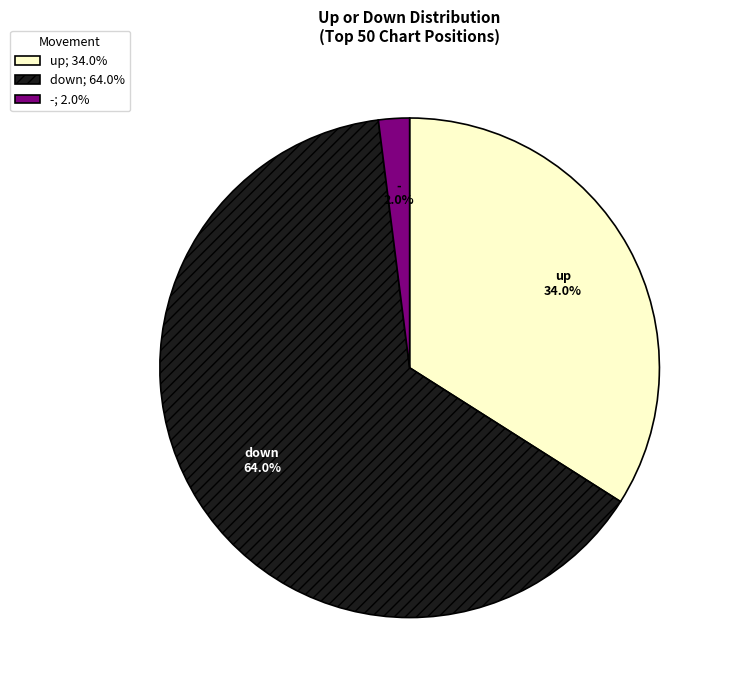

Which category has the smallest portion of the pie?

-